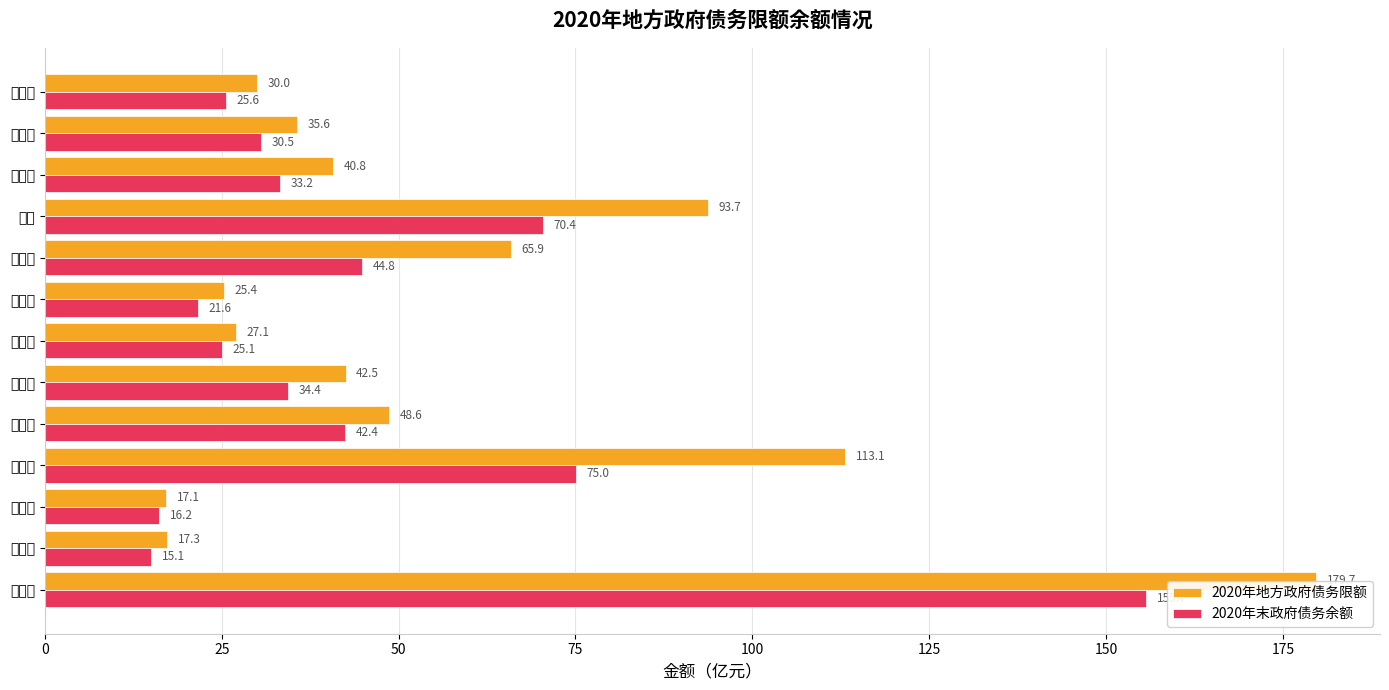

What is the value of the 2020年末政府债务余额 bar at the 6th from the left?

34.4